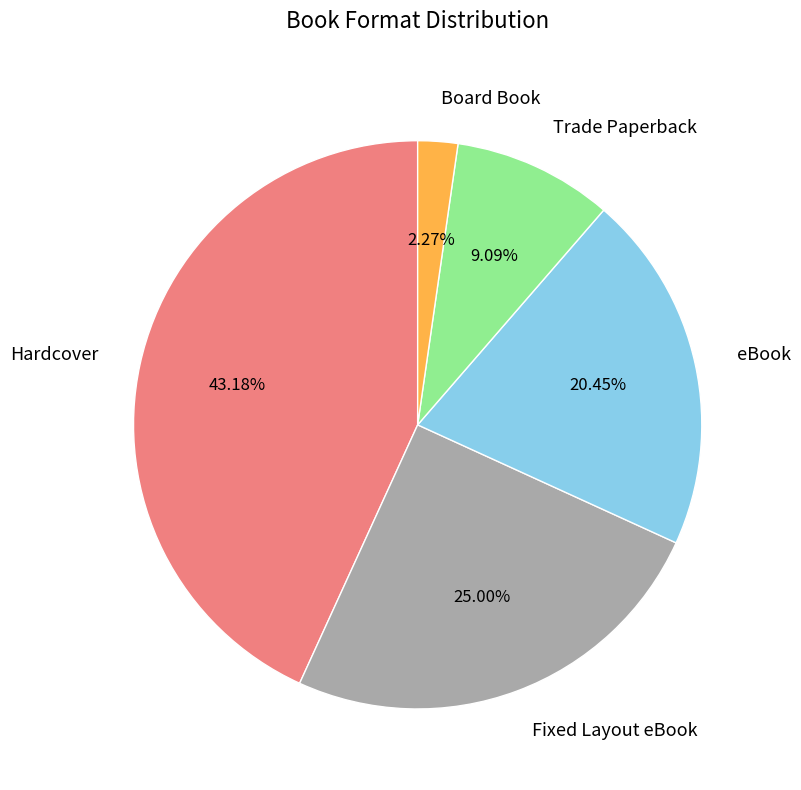

Does any single category account for the majority?

No